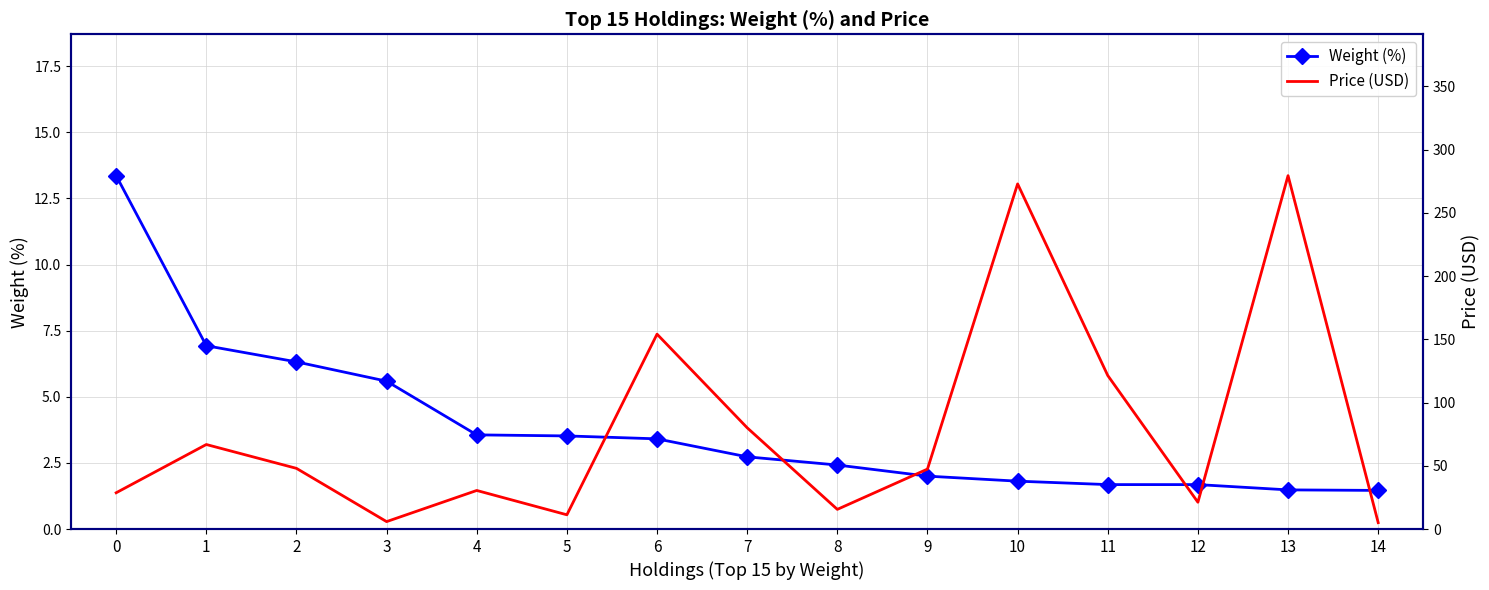

How many values in the Weight (%) series are below 2?

5